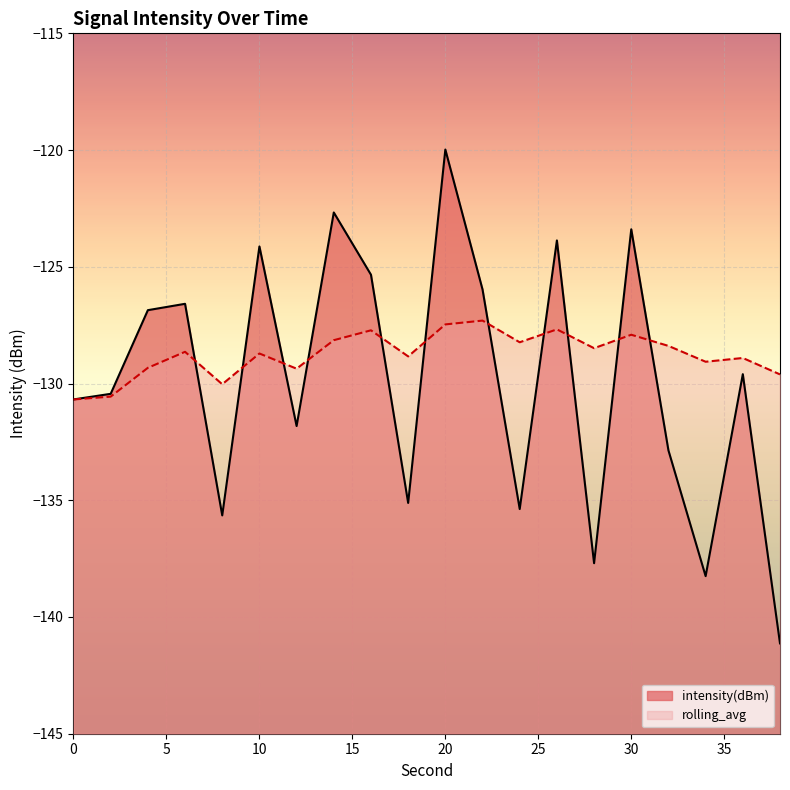

What are all the series names shown in the legend?

intensity(dBm), rolling_avg